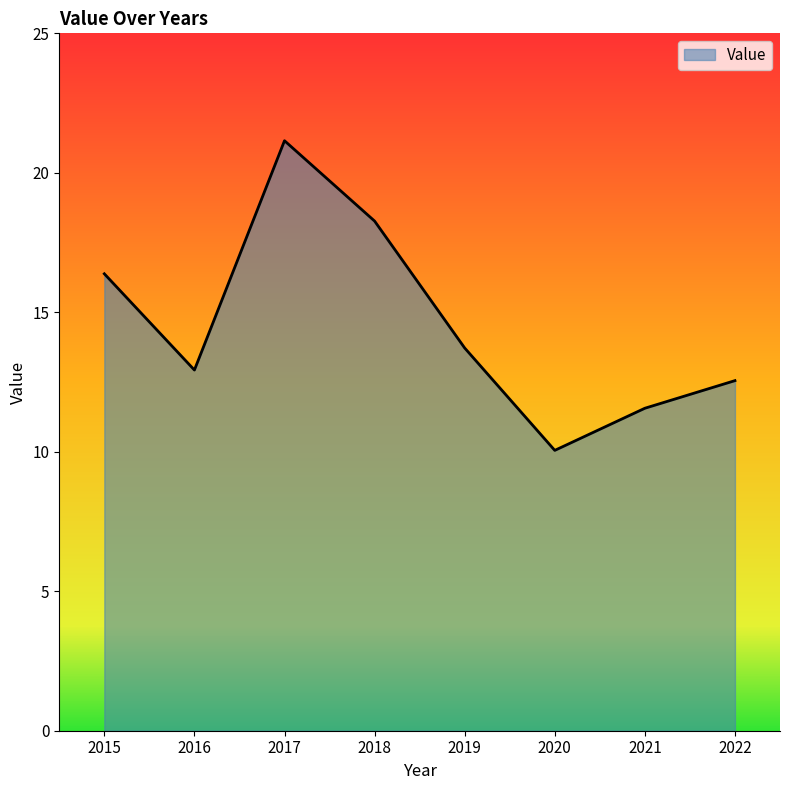

At which category does the chart reach its peak across all series?

2017